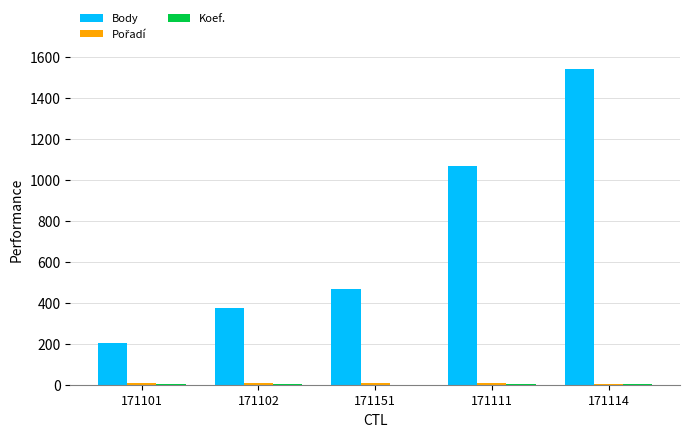

At which category does the chart reach its peak across all series?

171114